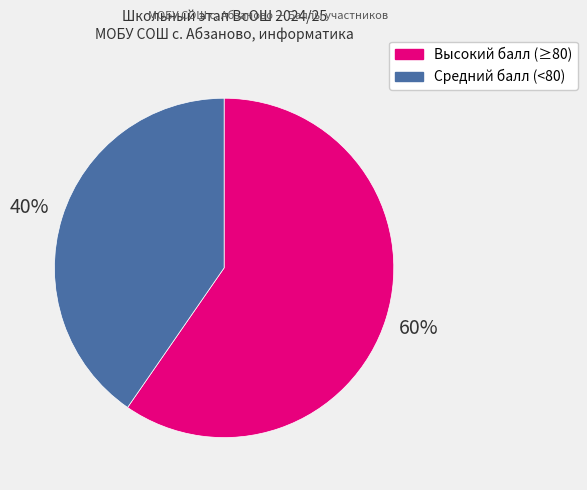

Is there a majority slice in this chart?

Yes